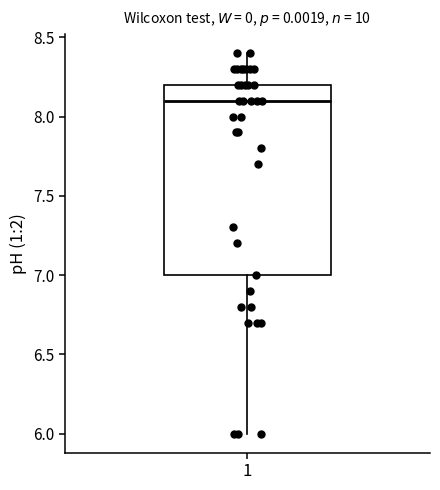

Transcribe this box plot: give where the median line is, the range the box spans, and where the two whiskers end, as read against the y-axis. The values are not printed on the chart, so give them approximately, as read against the axis.

median 8.1, box 7.0 to 8.2, whiskers 6.0 to 8.4